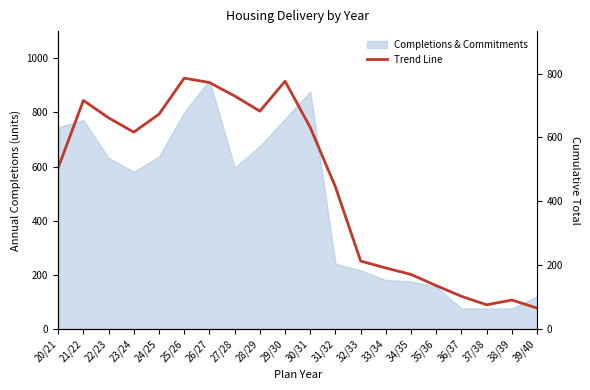

Reading left to right, list all the values displayed in this chart.

20/21=505.3	21/22=716.0	22/23=661.3	23/24=616.7	24/25=673.0	25/26=785.7	26/27=772.0	27/28=730.0	28/29=682.3	29/30=776.0	30/31=631.3	31/32=445.0	32/33=213.0	33/34=191.3	34/35=171.0	35/36=136.0	36/37=102.7	37/38=76.0	38/39=91.0	39/40=65.7